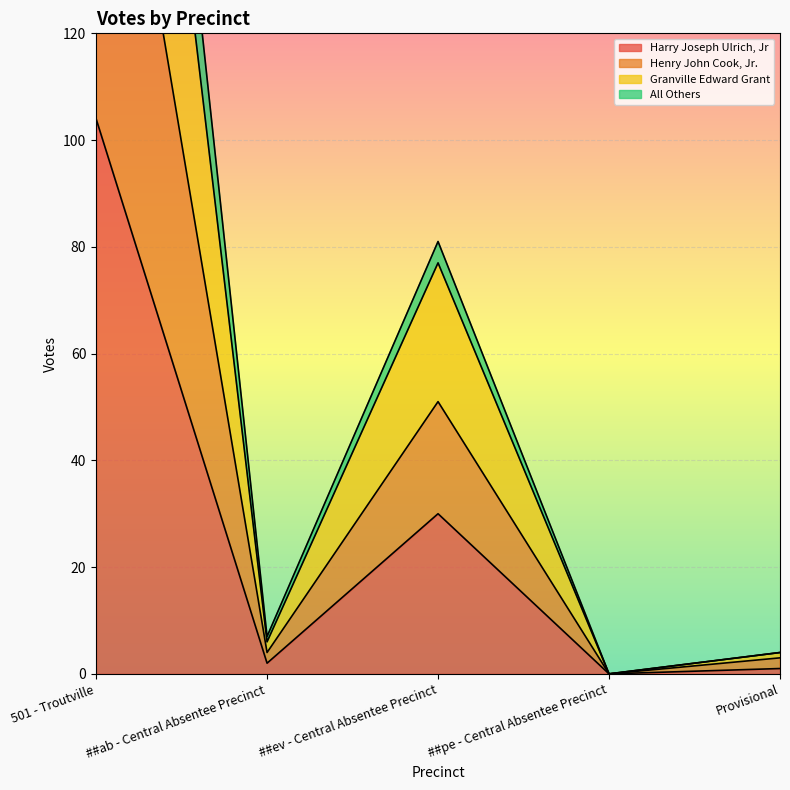

How many values in Granville Edward Grant are above zero?

4